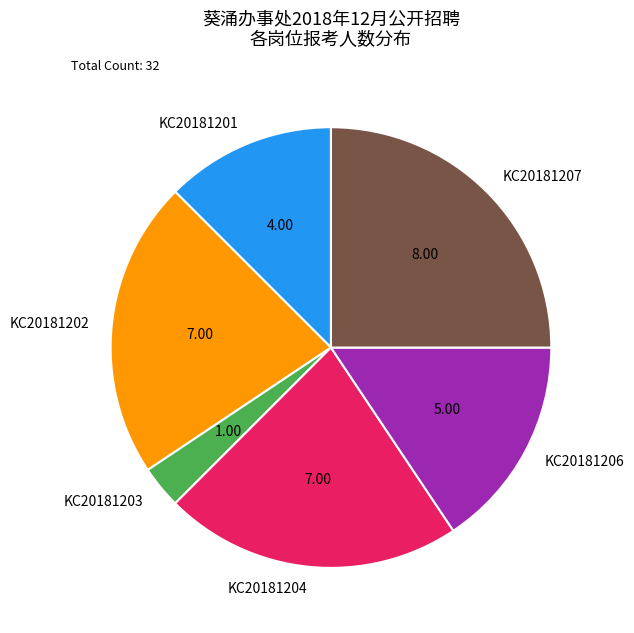

Is the sum of KC20181201 and KC20181204 greater than half?

No